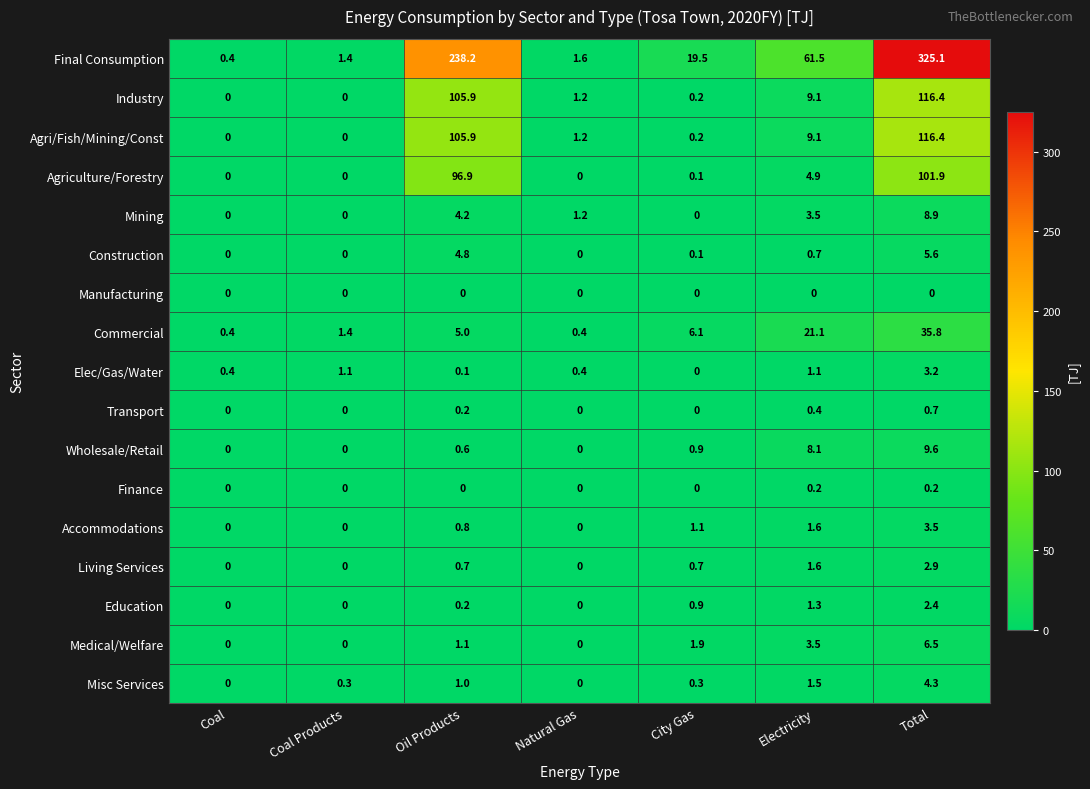

Which category has the highest value across all series?

Total